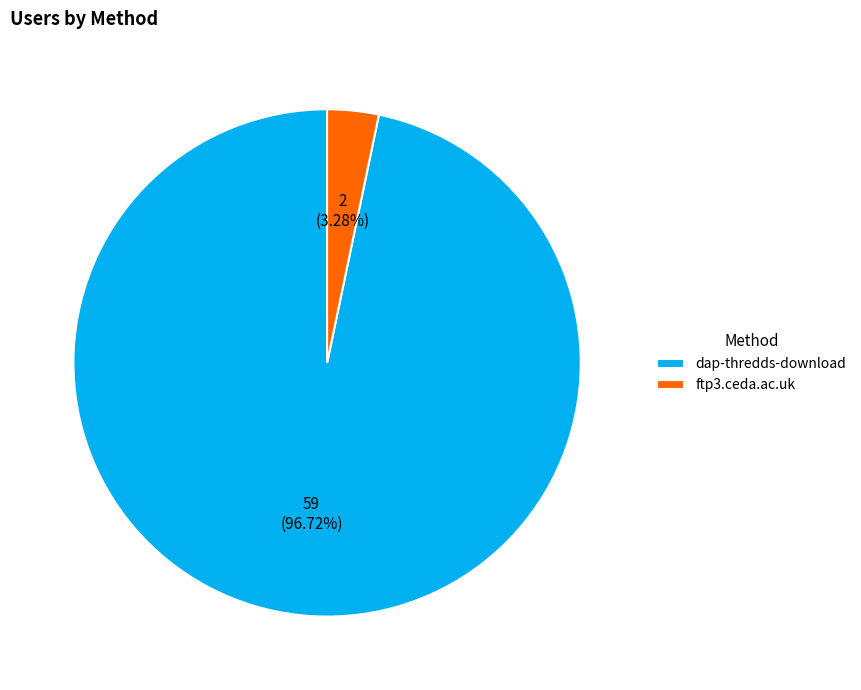

Is the sum of ftp3.ceda.ac.uk and dap-thredds-download greater than half?

Yes